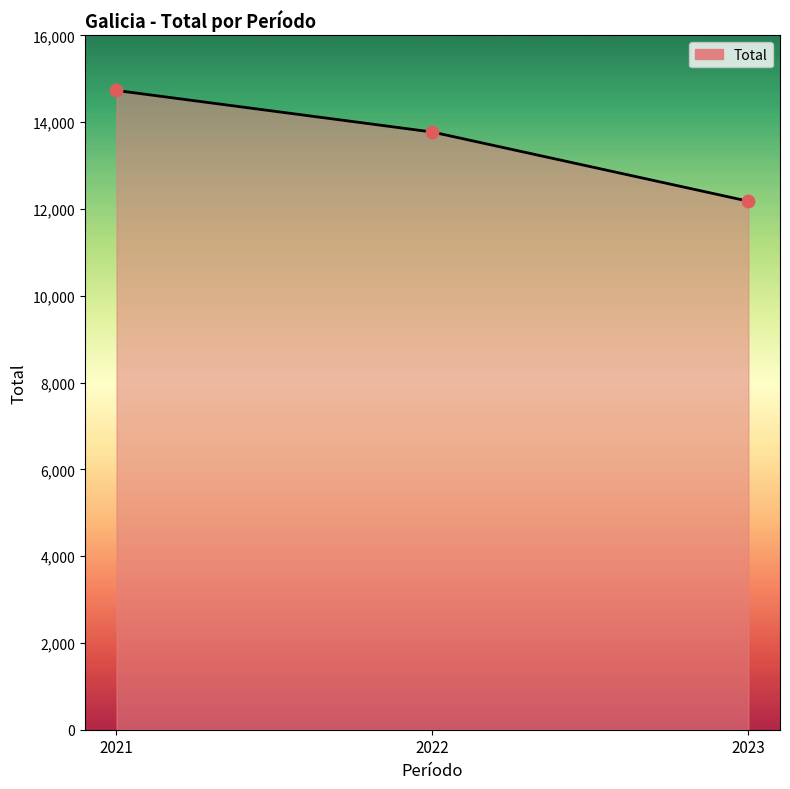

Approximately how many times larger is the value at 2022 compared to 2023?

1.1